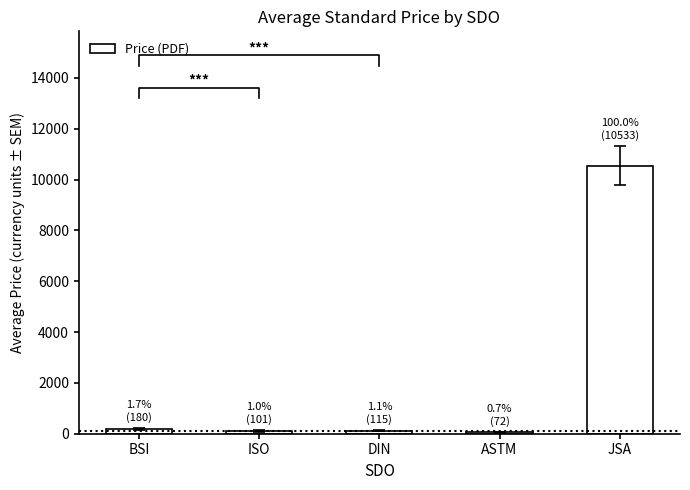

What is the label of the 2nd bar from the left?

ISO